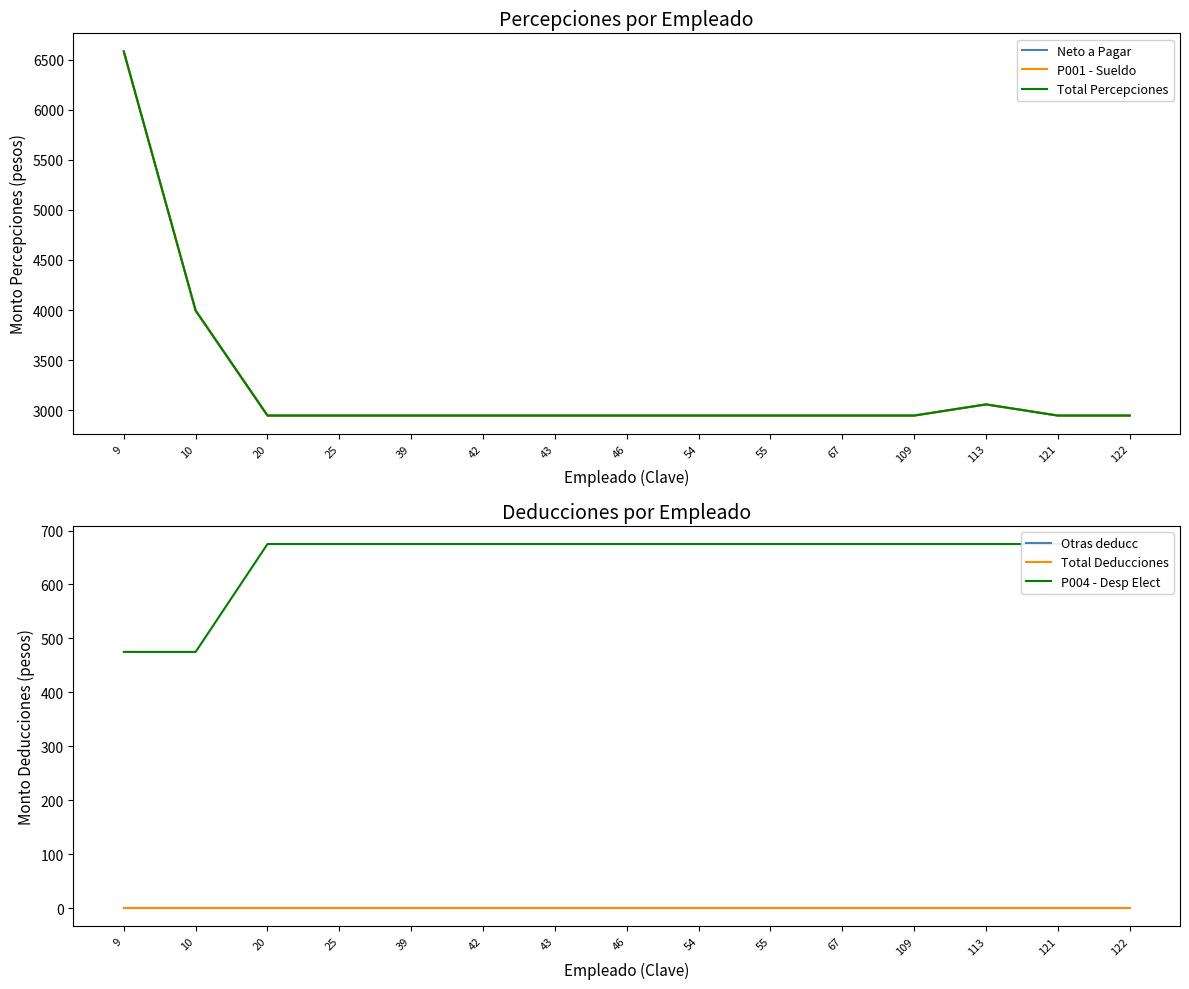

True or false: Total Percepciones and Neto a Pagar intersect in this chart.

False